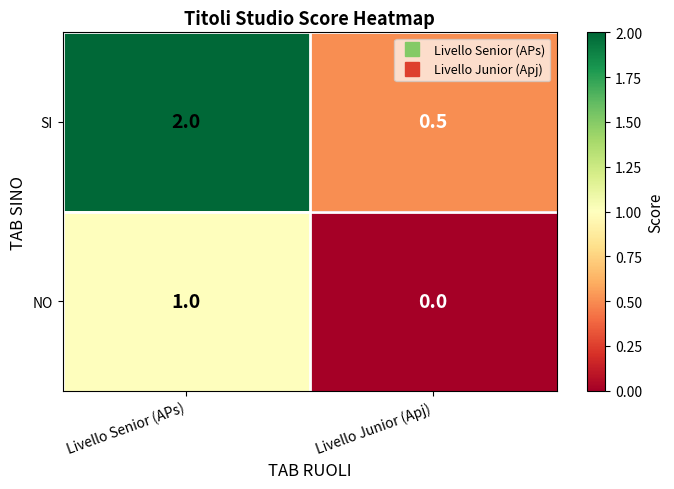

At which category does the chart reach its minimum across all series?

Livello Junior (Apj)